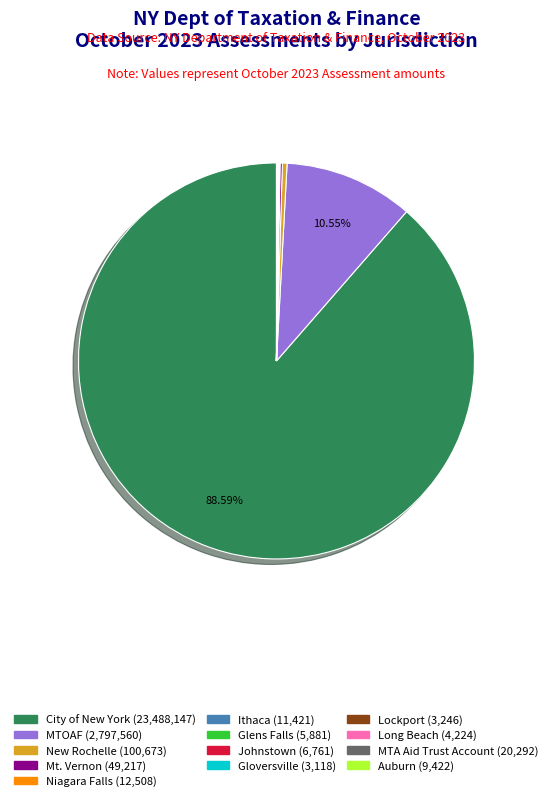

Is there any slice that represents more than half of the pie?

Yes